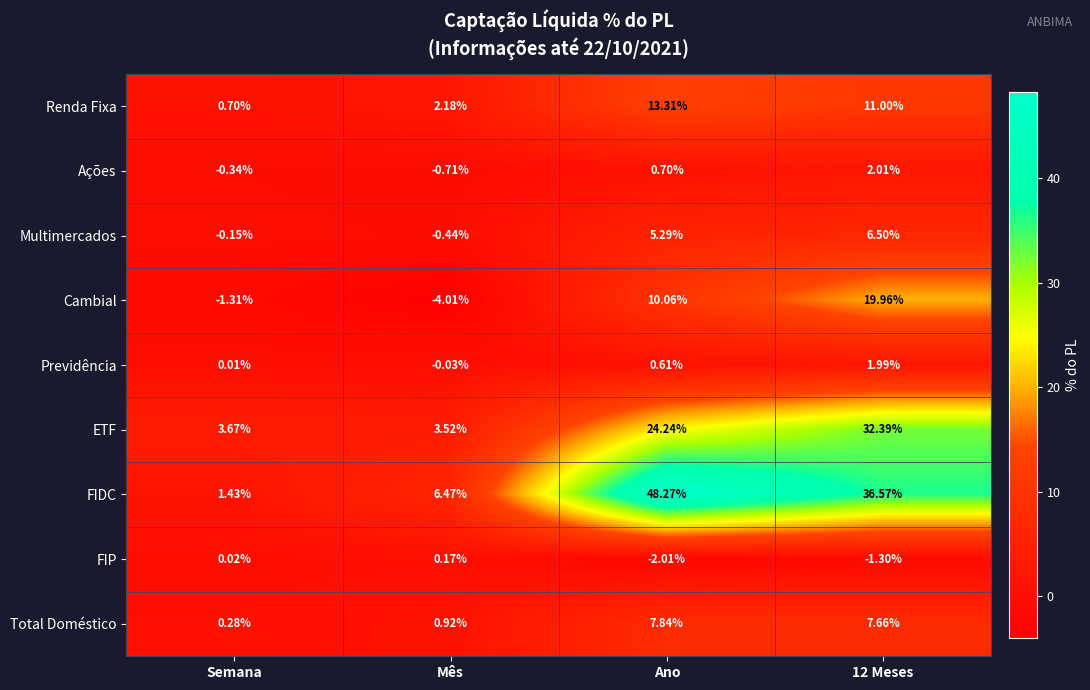

Which series changed the most between Mês and Ano?

FIDC